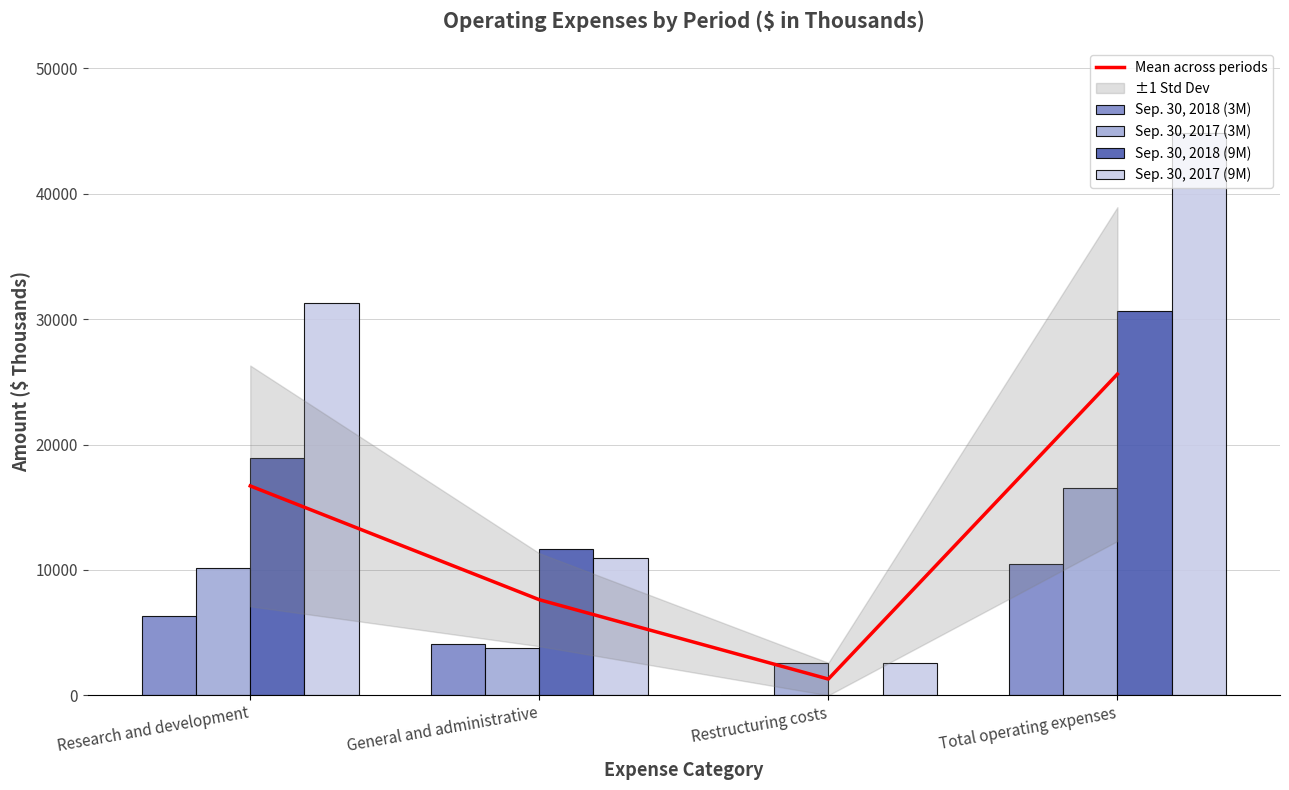

Reading left to right, list all the values displayed in this chart.

Mean across periods: Research and development=16697.0	General and administrative=7622.0	Restructuring costs=1295.5	Total operating expenses=25614.5
Sep. 30, 2018 (3M): Research and development=6359.0	General and administrative=4101.0	Restructuring costs=0.0	Total operating expenses=10460.0
Sep. 30, 2017 (3M): Research and development=10155.0	General and administrative=3750.0	Restructuring costs=2591.0	Total operating expenses=16496.0
Sep. 30, 2018 (9M): Research and development=18950.0	General and administrative=11682.0	Restructuring costs=0.0	Total operating expenses=30632.0
Sep. 30, 2017 (9M): Research and development=31324.0	General and administrative=10955.0	Restructuring costs=2591.0	Total operating expenses=44870.0